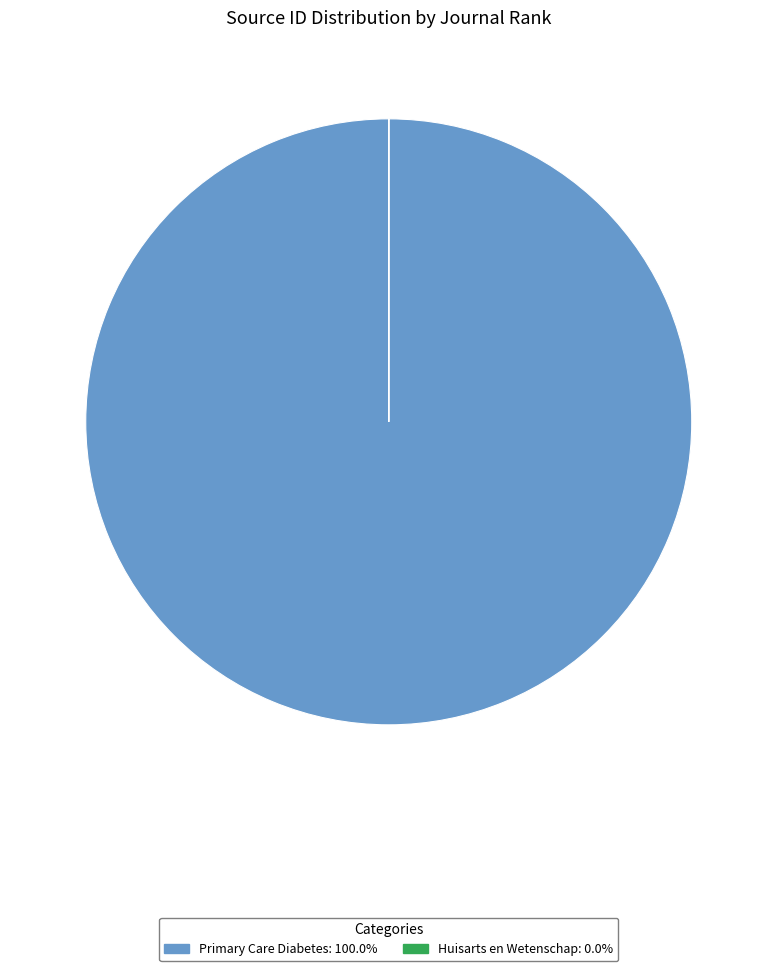

Does any single category account for the majority?

Yes